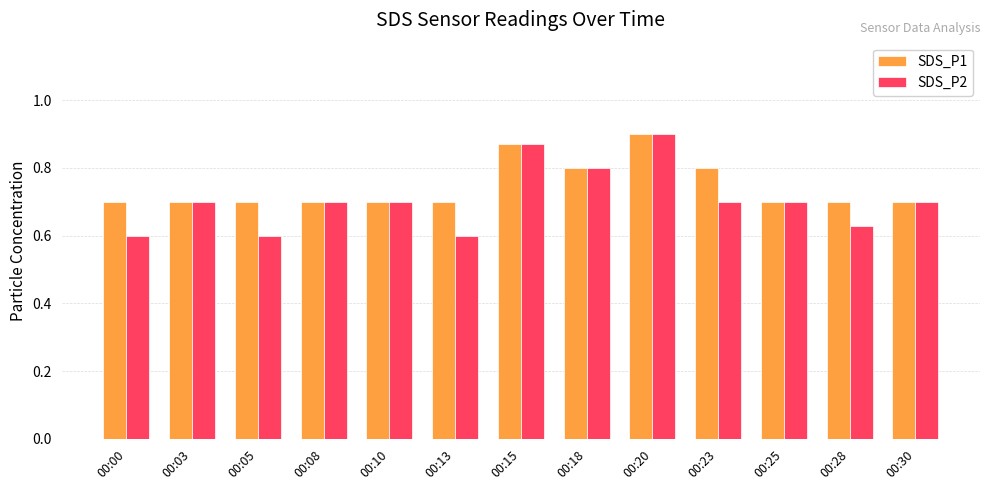

How many SDS_P2 values are between 0 and 1?

13